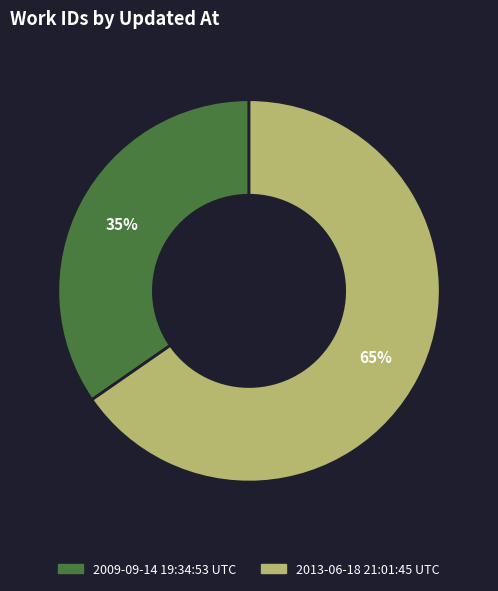

What is the majority slice?

2013-06-18 21:01:45 UTC